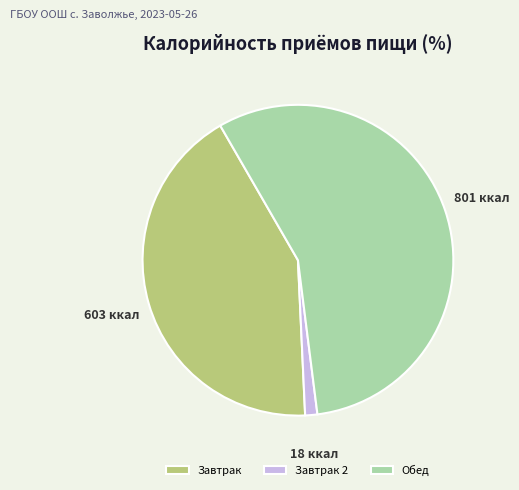

How many segments does this pie chart have?

3